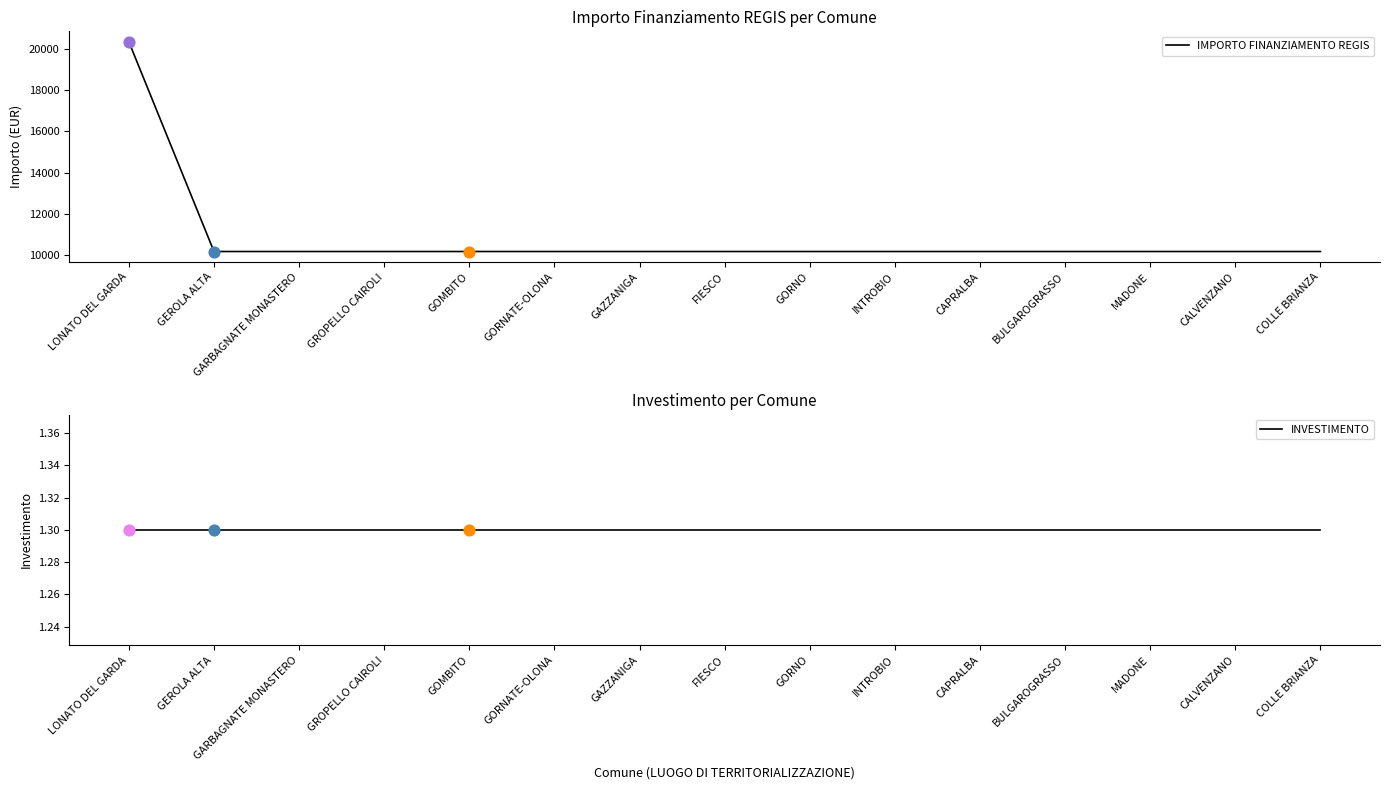

Which series reaches the maximum Y coordinate?

IMPORTO FINANZIAMENTO REGIS